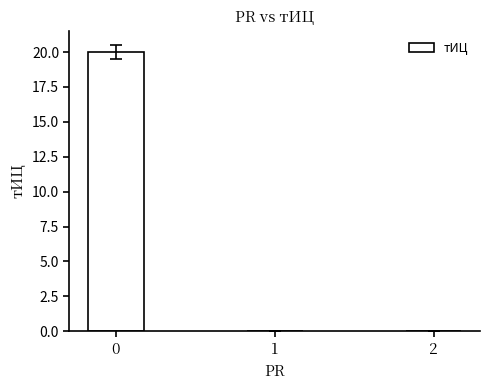

What is the sum of the values at 2 and 0?

20